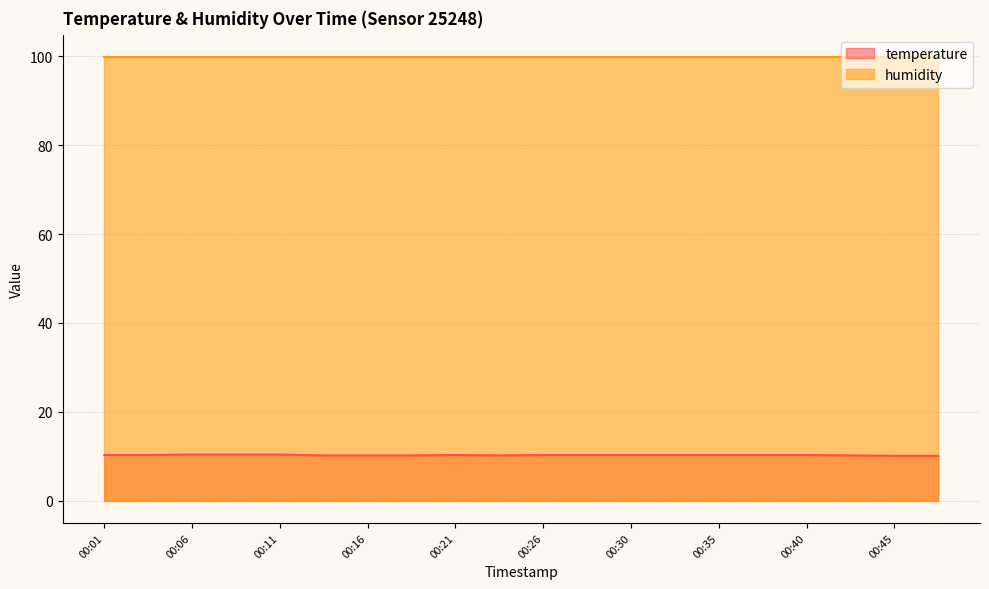

How many lines are shown in the chart?

2